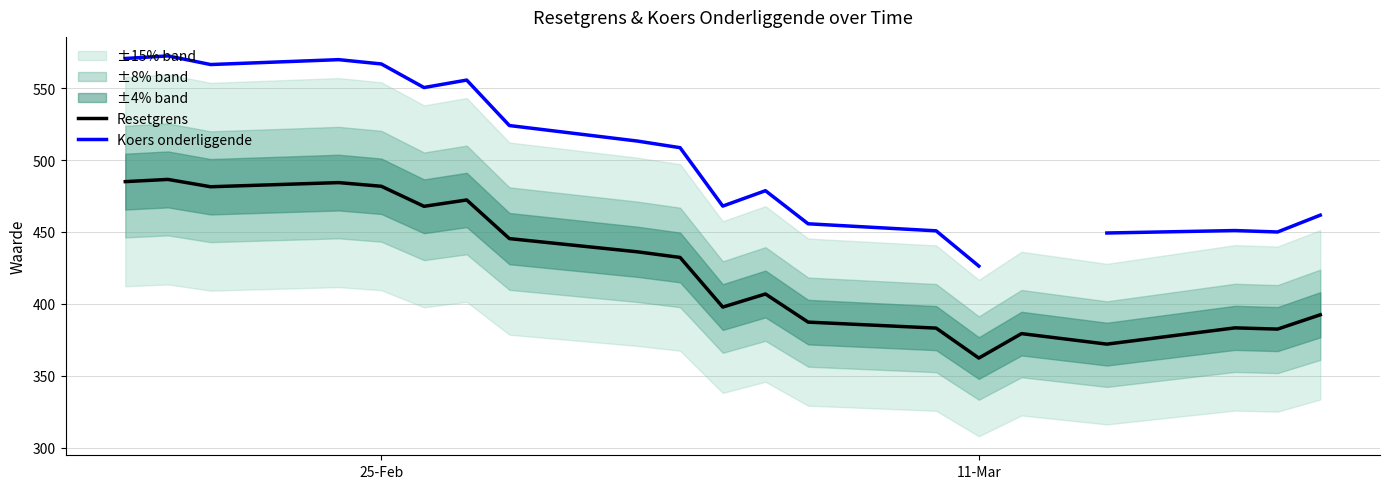

The value of Resetgrens at 25-Feb is 689.1. True or false?

False